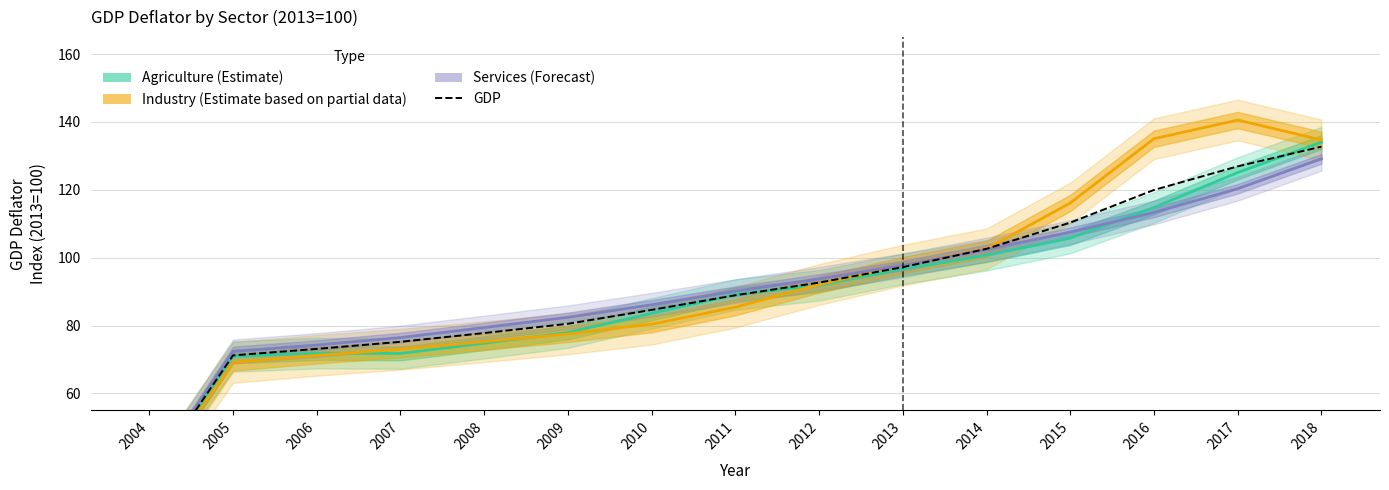

Where is the data nearest to the value 83?

2010